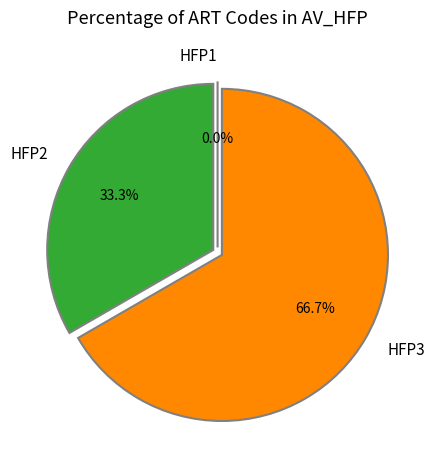

How many slices are in this pie chart?

3